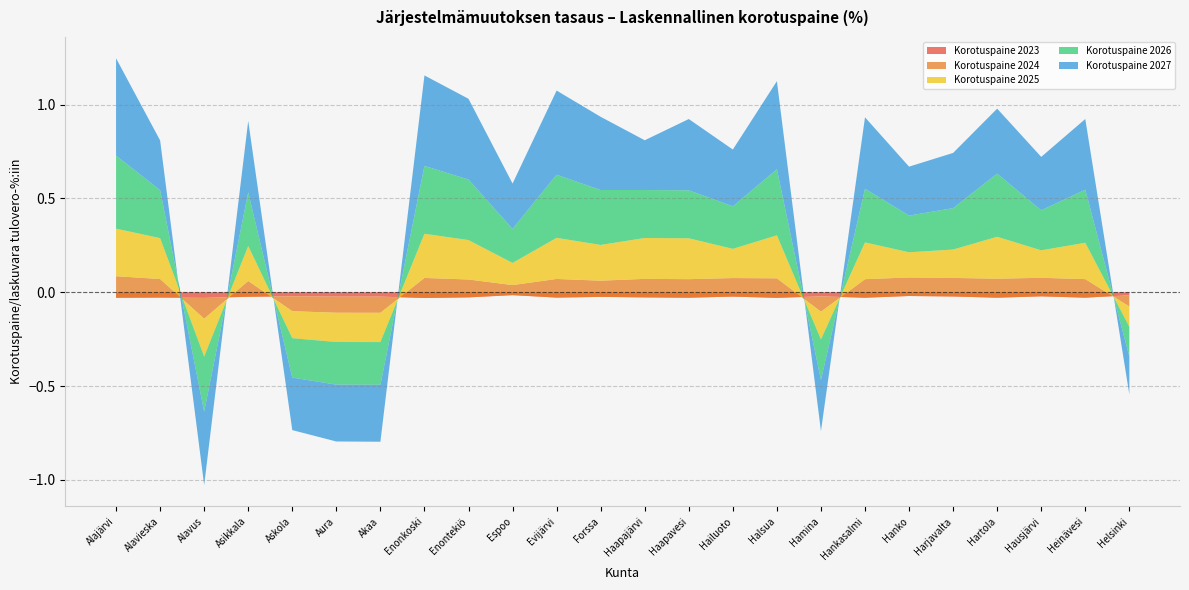

Reading left to right, transcribe all the data shown in this chart.

Korotuspaine 2023: -0.0	-0.0	-0.0	-0.0	-0.0	-0.0	-0.0	-0.0	-0.0	-0.0	-0.0	-0.0	-0.0	-0.0	-0.0	-0.0	-0.0	-0.0	-0.0	-0.0	-0.0	-0.0	-0.0	-0.0
Korotuspaine 2024: 0.1	0.1	-0.1	0.1	-0.1	-0.1	-0.1	0.1	0.1	0.1	0.1	0.1	0.1	0.1	0.1	0.1	-0.1	0.1	0.1	0.1	0.1	0.1	0.1	-0.1
Korotuspaine 2025: 0.3	0.2	-0.2	0.2	-0.1	-0.2	-0.2	0.2	0.2	0.1	0.2	0.2	0.2	0.2	0.2	0.2	-0.1	0.2	0.1	0.2	0.2	0.1	0.2	-0.1
Korotuspaine 2026: 0.4	0.3	-0.3	0.3	-0.2	-0.2	-0.2	0.4	0.3	0.2	0.3	0.3	0.3	0.3	0.2	0.4	-0.2	0.3	0.2	0.2	0.3	0.2	0.3	-0.2
Korotuspaine 2027: 0.5	0.3	-0.4	0.4	-0.3	-0.3	-0.3	0.5	0.4	0.2	0.4	0.4	0.3	0.4	0.3	0.5	-0.3	0.4	0.3	0.3	0.3	0.3	0.4	-0.2